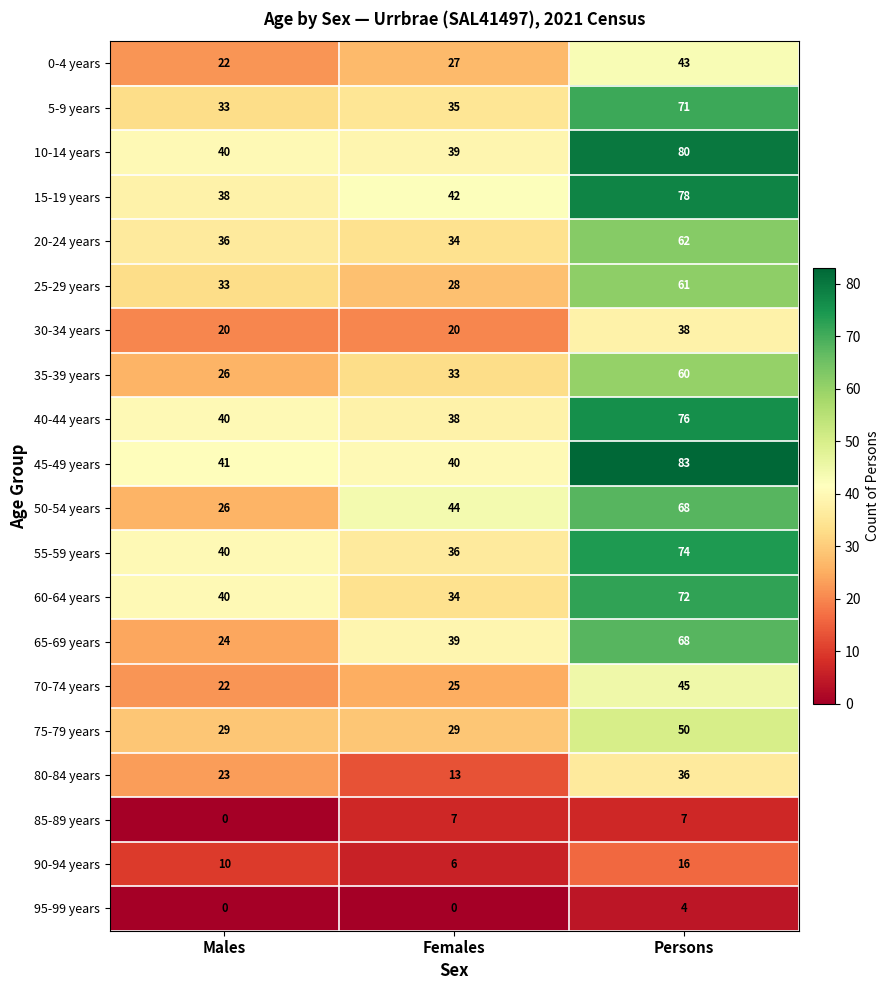

What is the sum of all 30-34 years values?

78